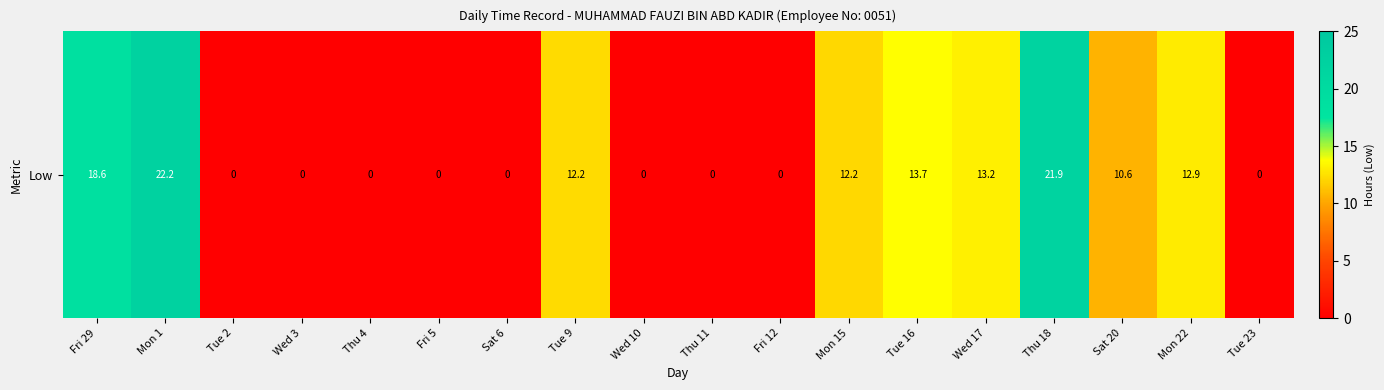

Reading left to right, extract all data points from this chart.

Fri 29=18.6	Mon 1=22.2	Tue 2=0.0	Wed 3=0.0	Thu 4=0.0	Fri 5=0.0	Sat 6=0.0	Tue 9=12.2	Wed 10=0.0	Thu 11=0.0	Fri 12=0.0	Mon 15=12.2	Tue 16=13.7	Wed 17=13.2	Thu 18=21.9	Sat 20=10.6	Mon 22=12.9	Tue 23=0.0